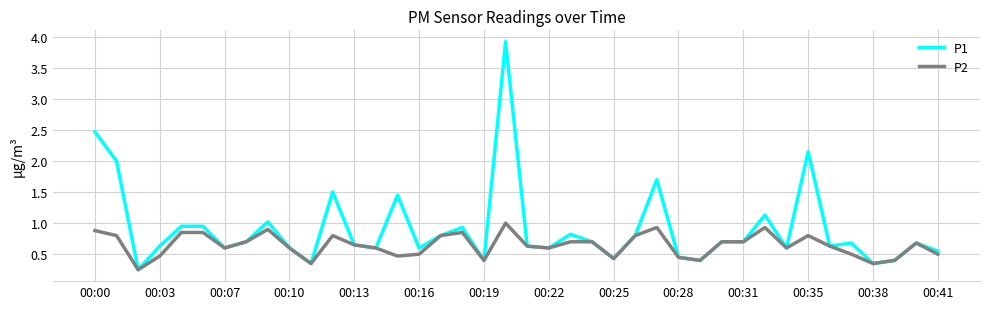

Does the chart display data point markers on the line(s)?

No